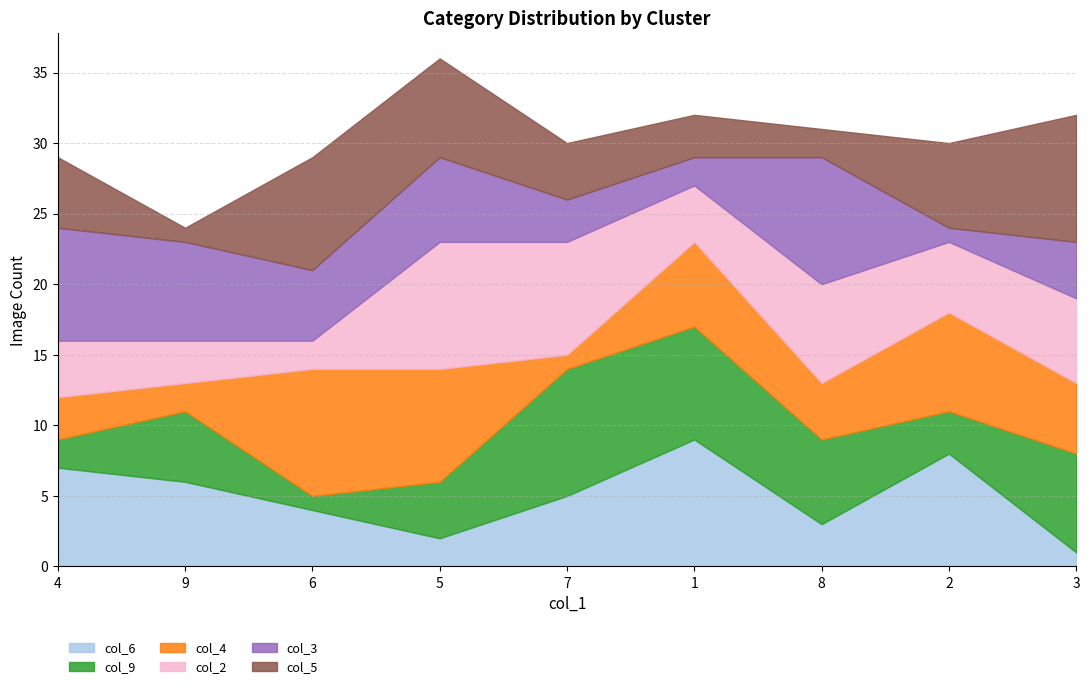

Is it true that col_2 equals 2 at 4?

False